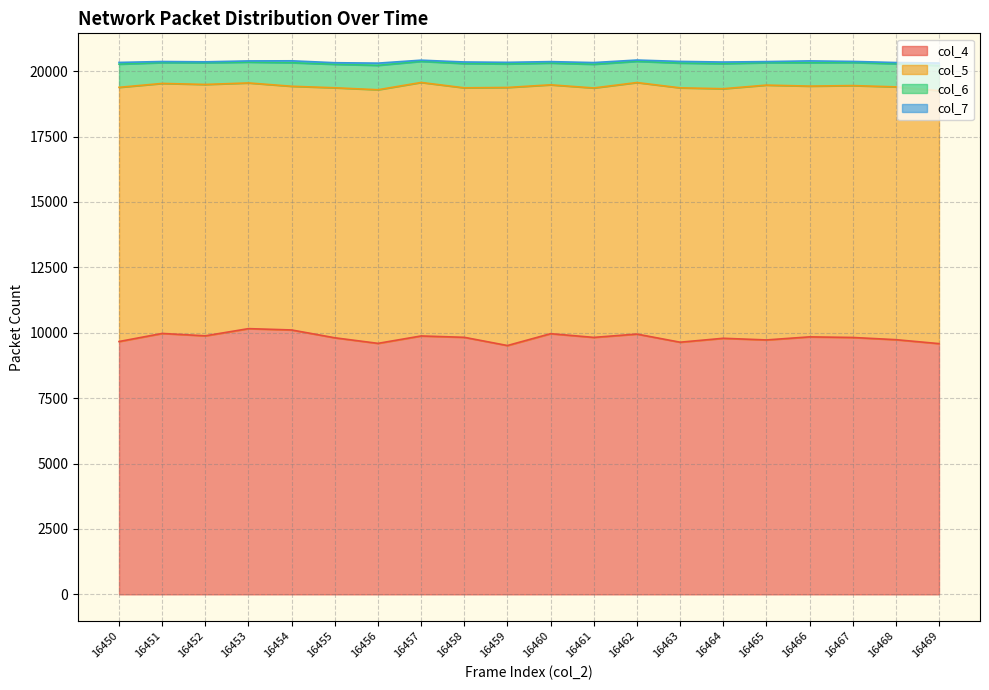

What is the difference between the col_5 values at 16466 and 16457?

104